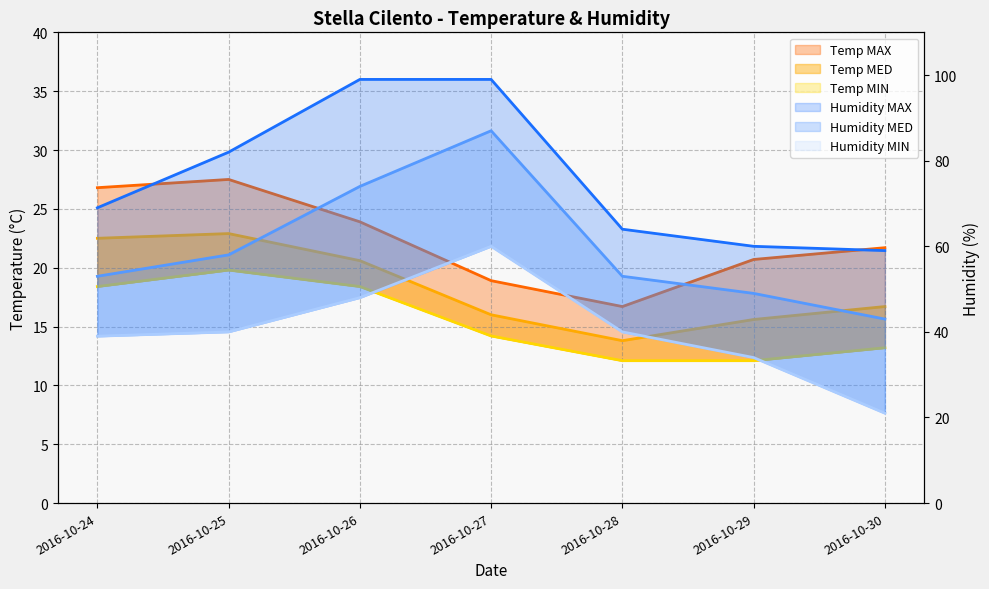

At which label does Temp MED first exceed 16?

2016-10-24